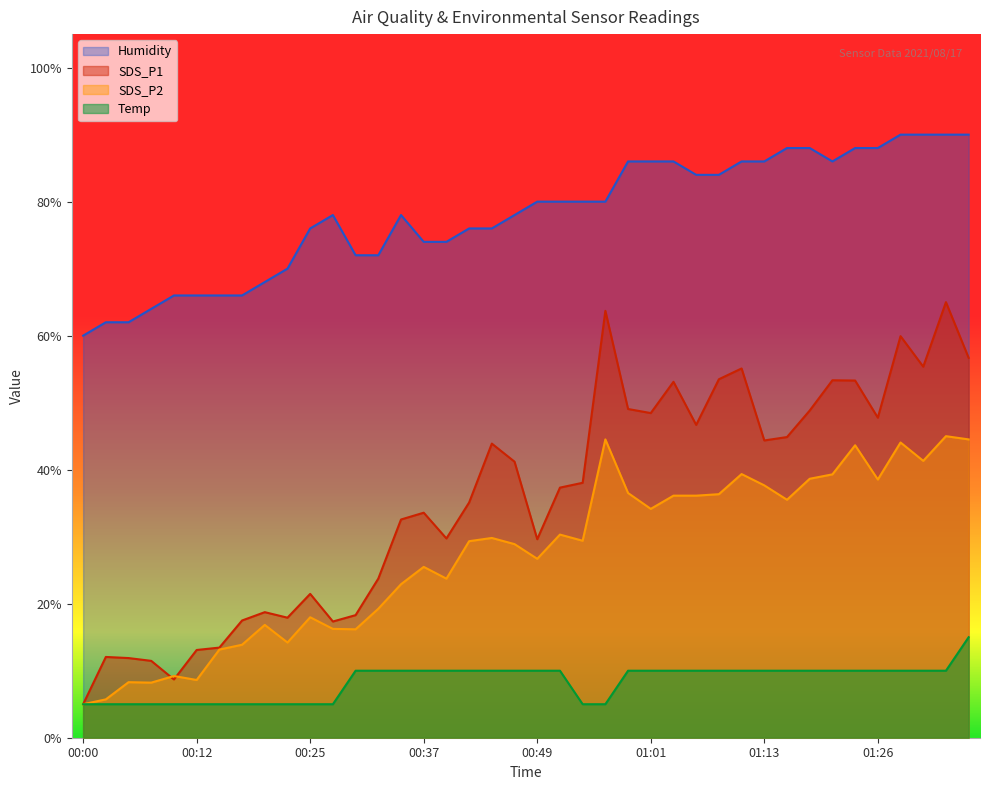

At which category is the sum across all series the highest?

01:33